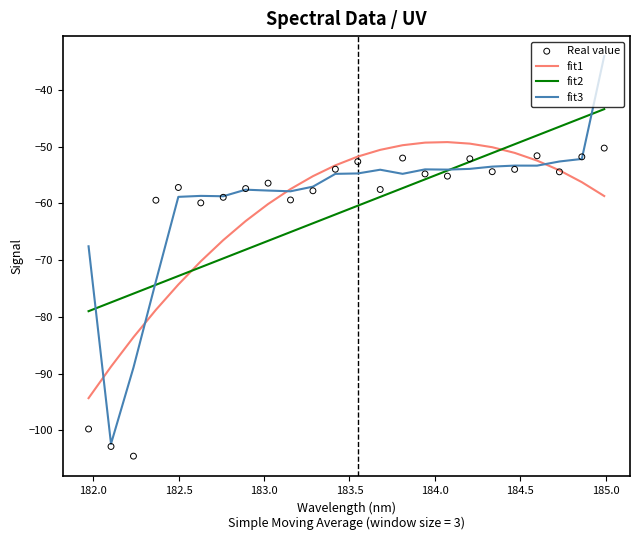

Which series reaches the maximum Y coordinate?

fit3